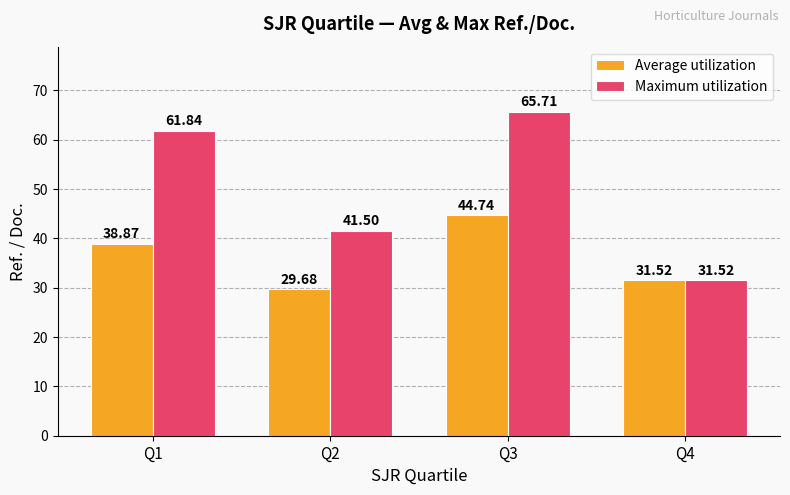

At how many categories does at least one series exceed 44?

2